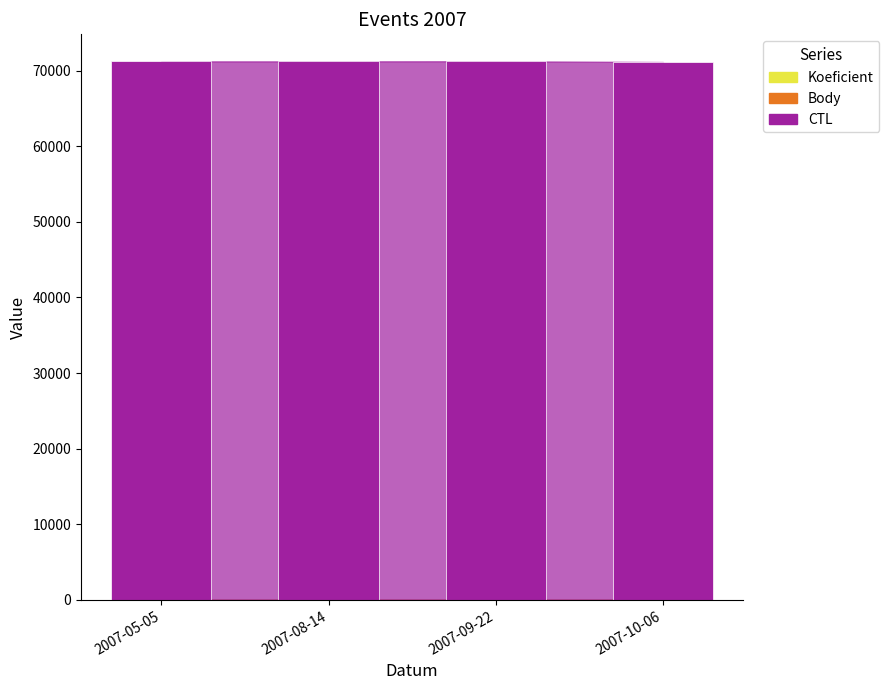

What is the average value of the CTL series?

71186